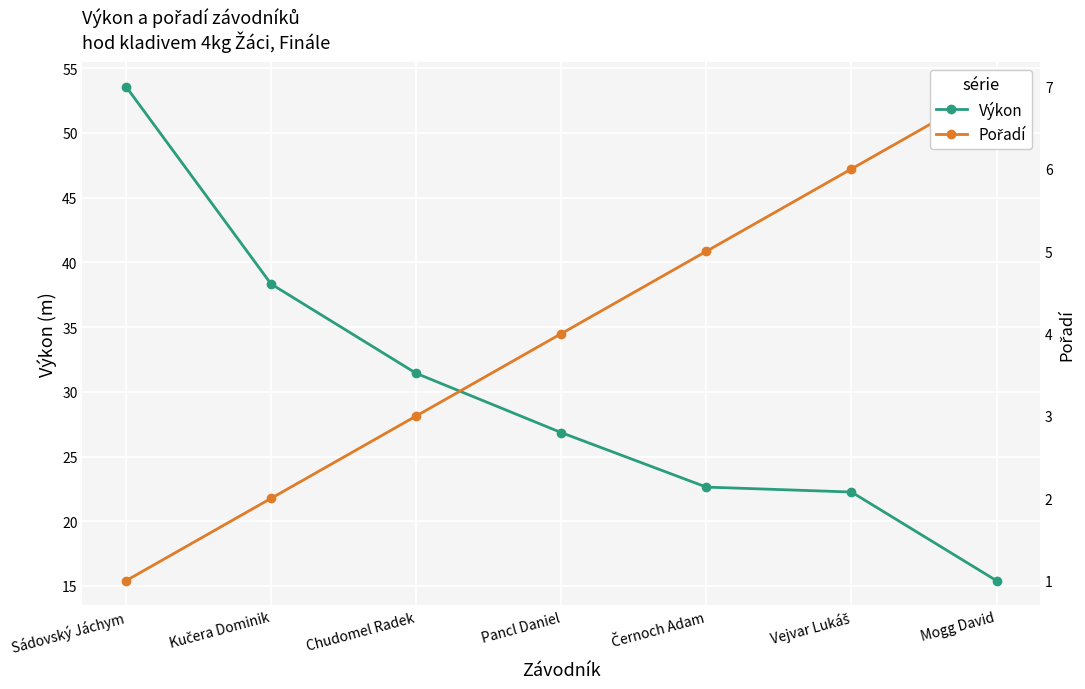

Count the number of data series in this chart.

2